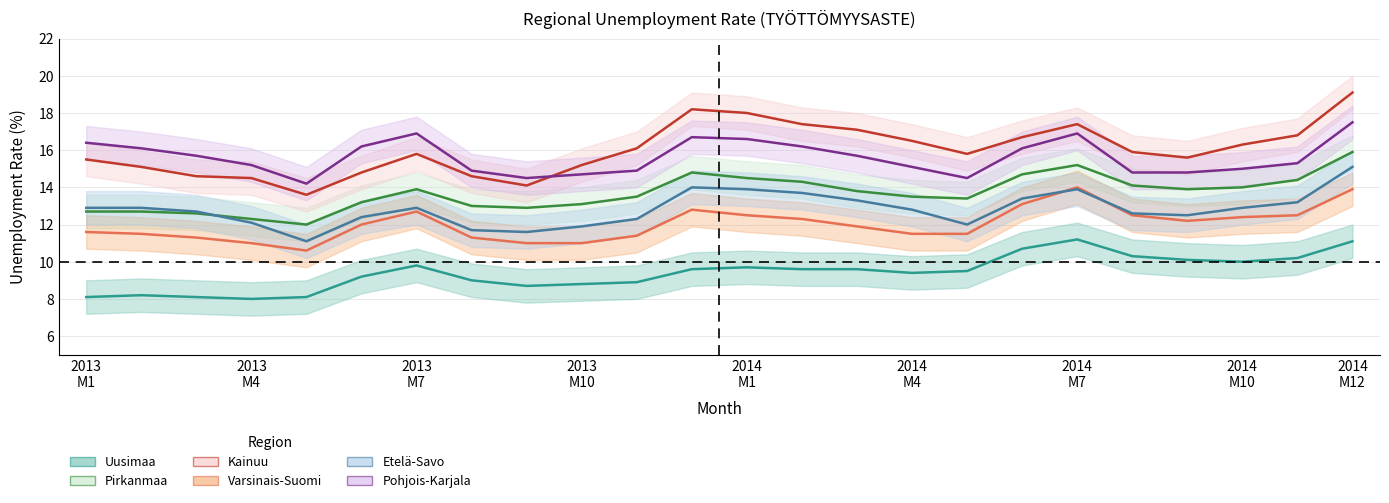

What is the lowest value of the Kainuu series?

13.6